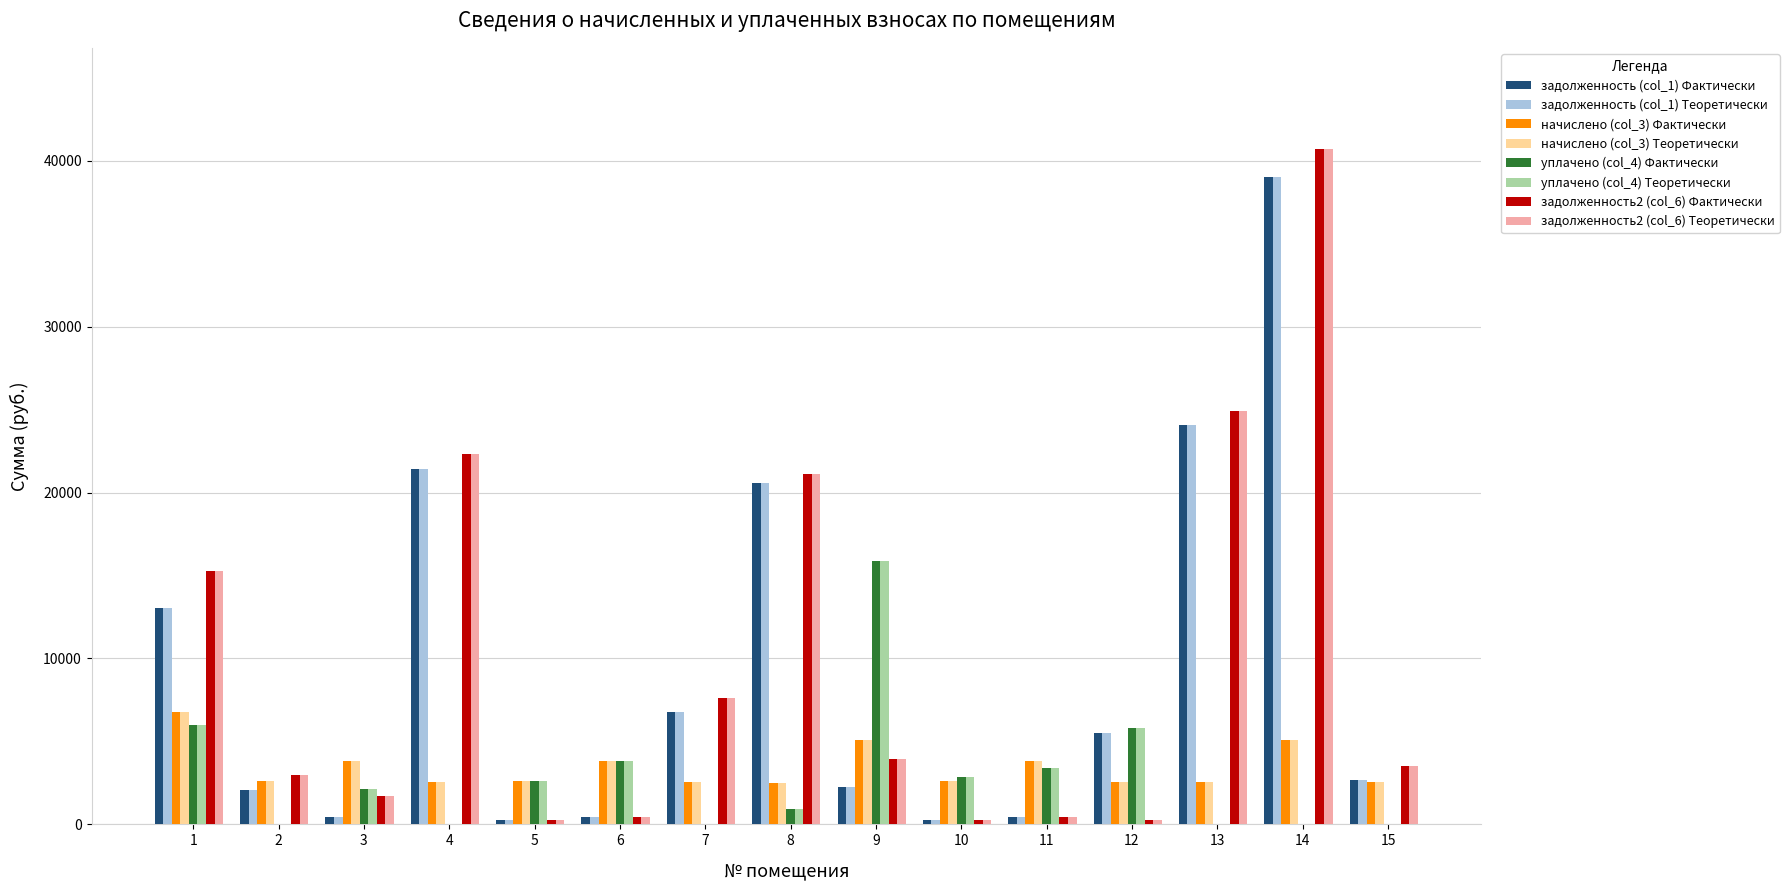

What is the sum of all задолженность (col_1) Фактически values?

139274.5